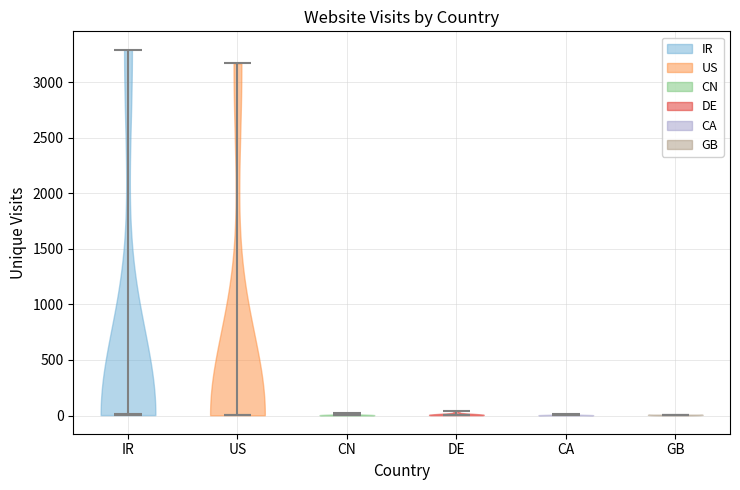

What is the highest point the violin for IR reaches on the y-axis? The values are not printed on the chart, so give them approximately, as read against the axis.

3300